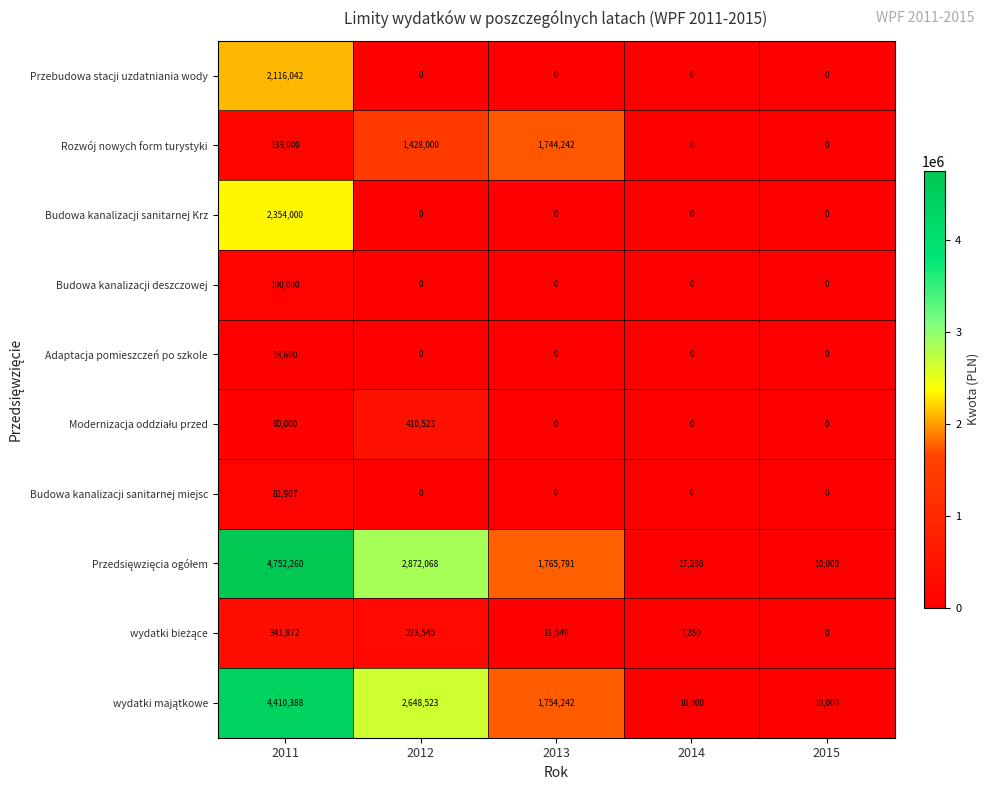

What is the maximum value shown in the chart?

4752260